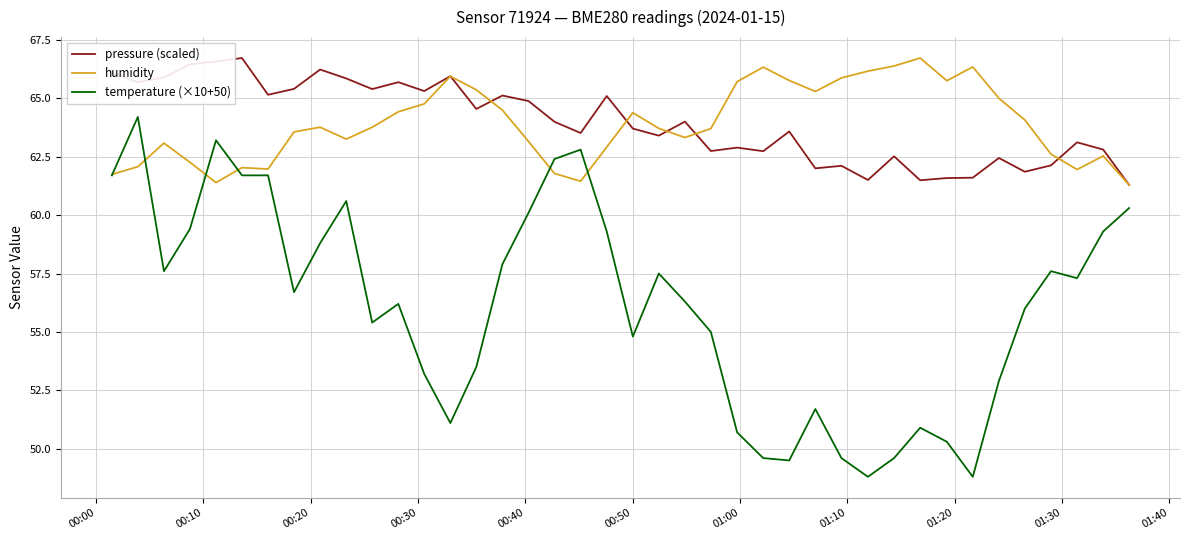

What is the greatest value displayed?

66.7